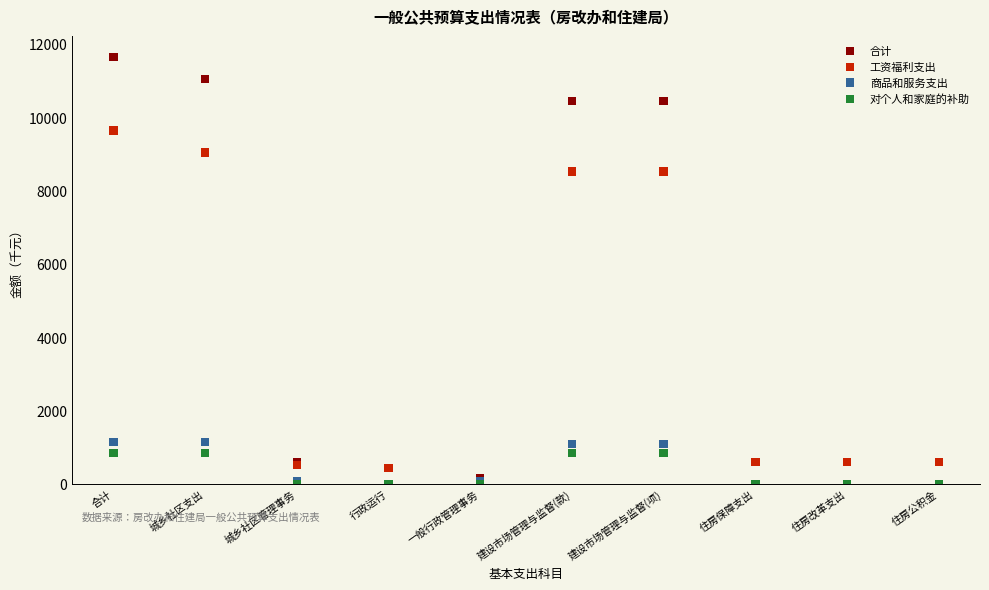

What are all the series names shown in the legend?

合计, 工资福利支出, 商品和服务支出, 对个人和家庭的补助